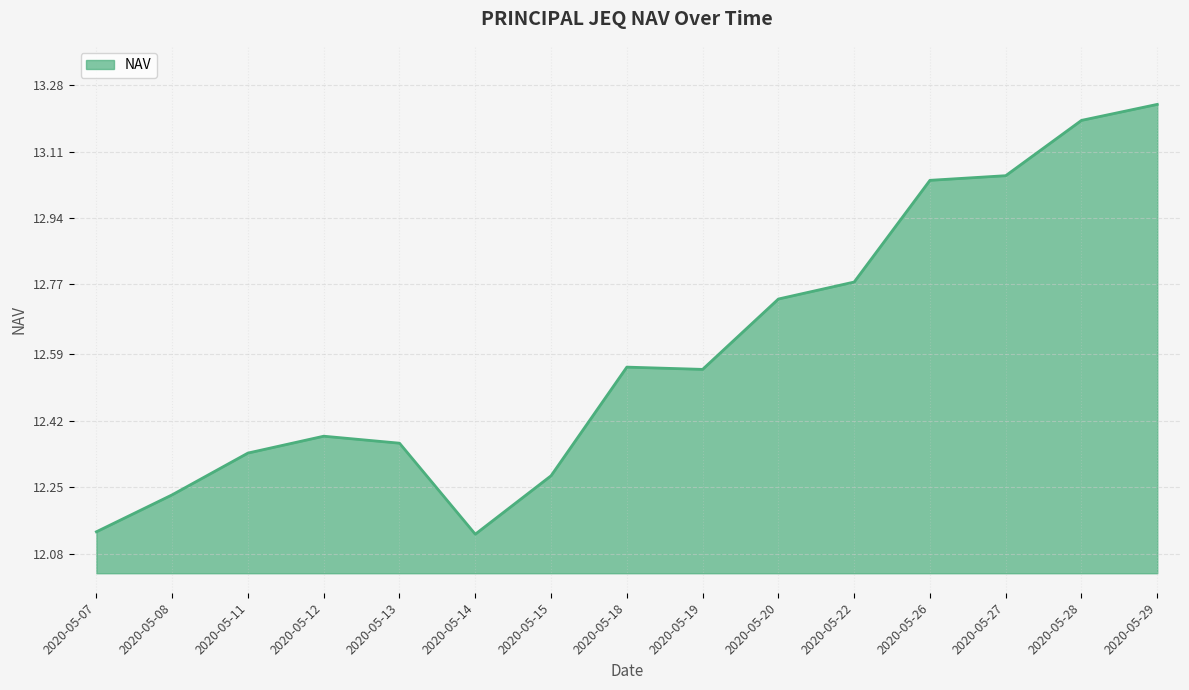

At which category does the chart reach its peak across all series?

2020-05-29